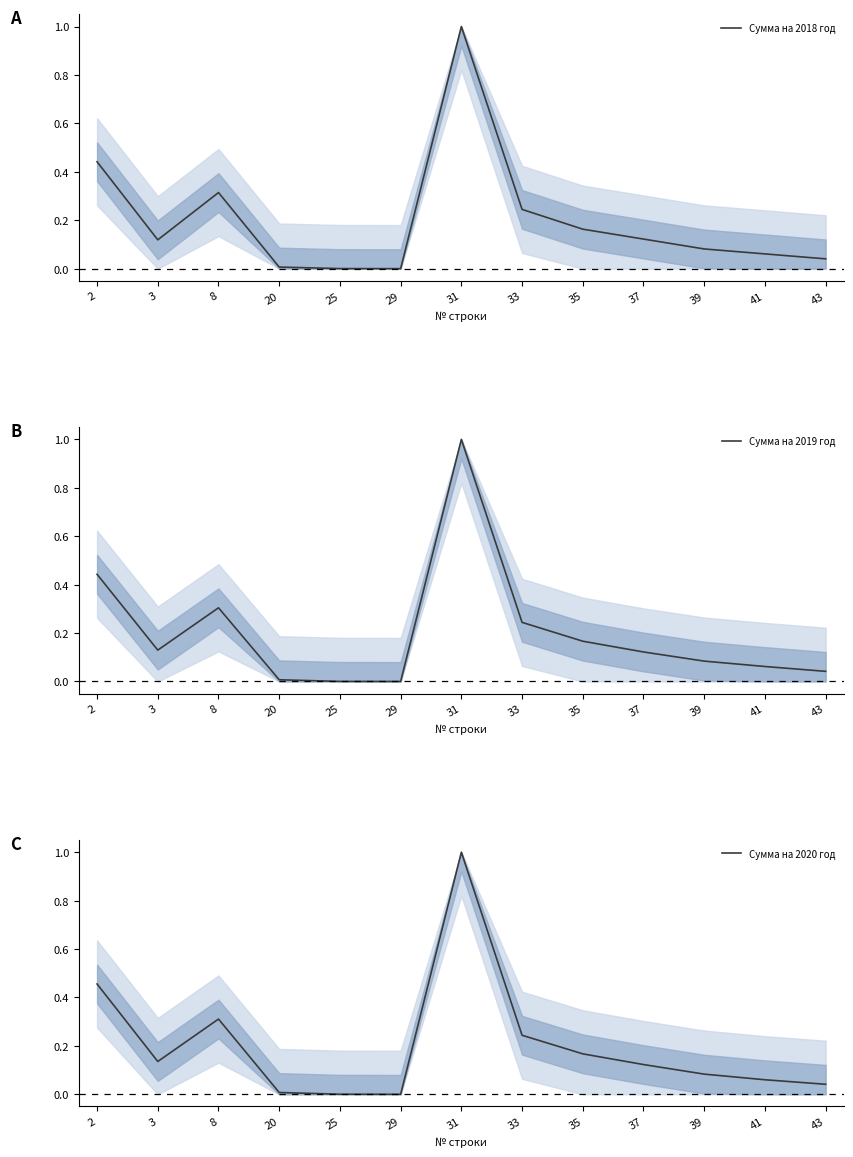

Reading left to right, what are all the values shown in this chart?

Сумма на 2018 год: 2=0.4	3=0.1	8=0.3	20=0.0	25=0.0	29=0.0	31=1.0	33=0.2	35=0.2	37=0.1	39=0.1	41=0.1	43=0.0
Сумма на 2019 год: 2=0.4	3=0.1	8=0.3	20=0.0	25=0.0	29=0.0	31=1.0	33=0.2	35=0.2	37=0.1	39=0.1	41=0.1	43=0.0
Сумма на 2020 год: 2=0.5	3=0.1	8=0.3	20=0.0	25=0.0	29=0.0	31=1.0	33=0.2	35=0.2	37=0.1	39=0.1	41=0.1	43=0.0